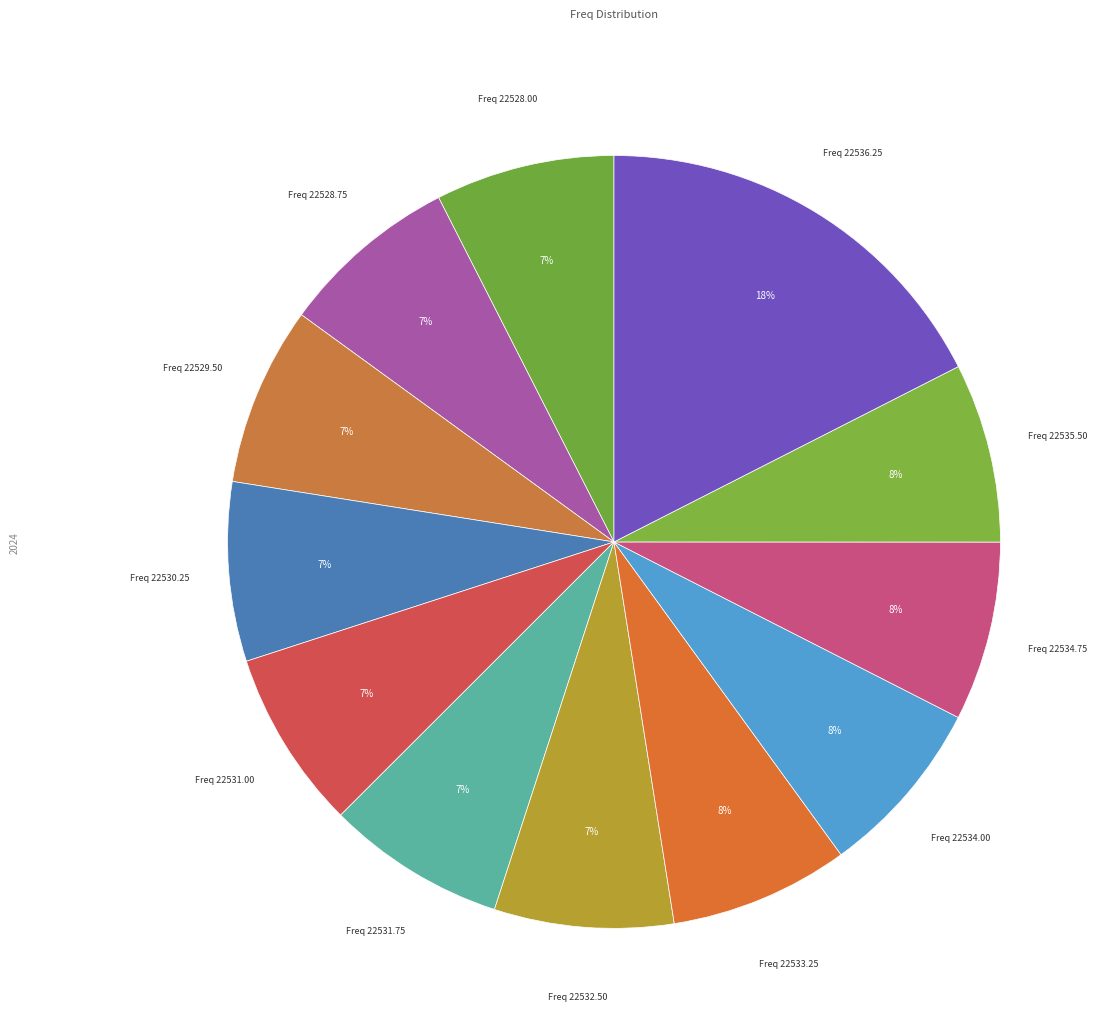

What percentage is the Freq 22531.75 slice, to the nearest percent?

7%